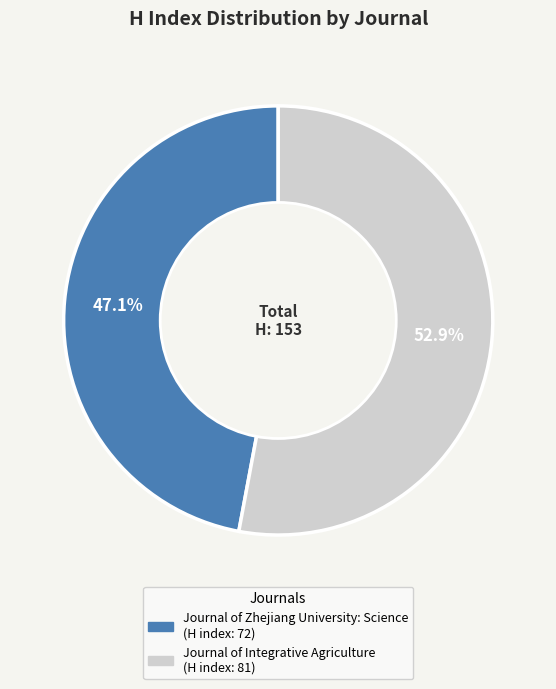

Which slice is the largest?

Journal of Integrative Agriculture